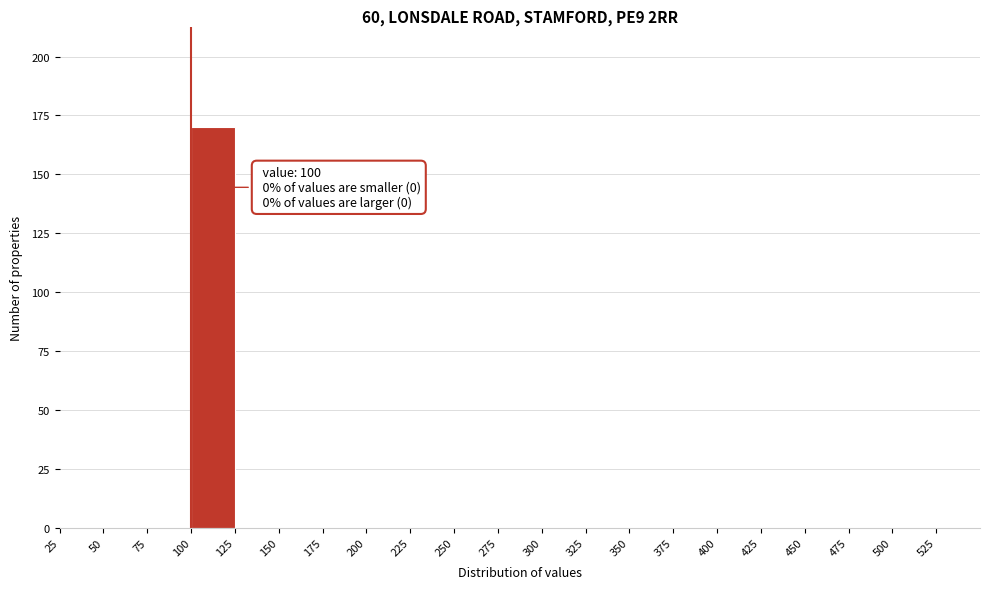

Over which range of the x-axis is the bar tallest?

100 to 125